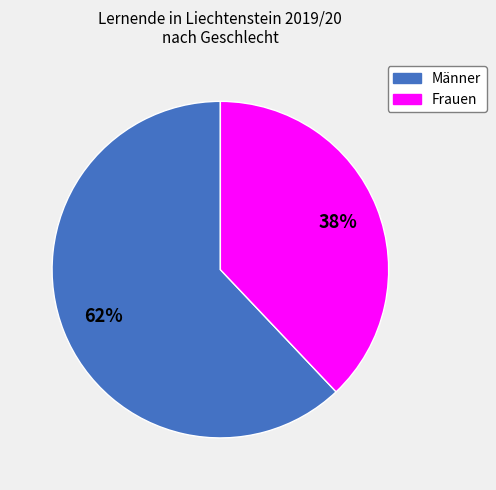

Is the sum of Männer and Frauen greater than half?

Yes